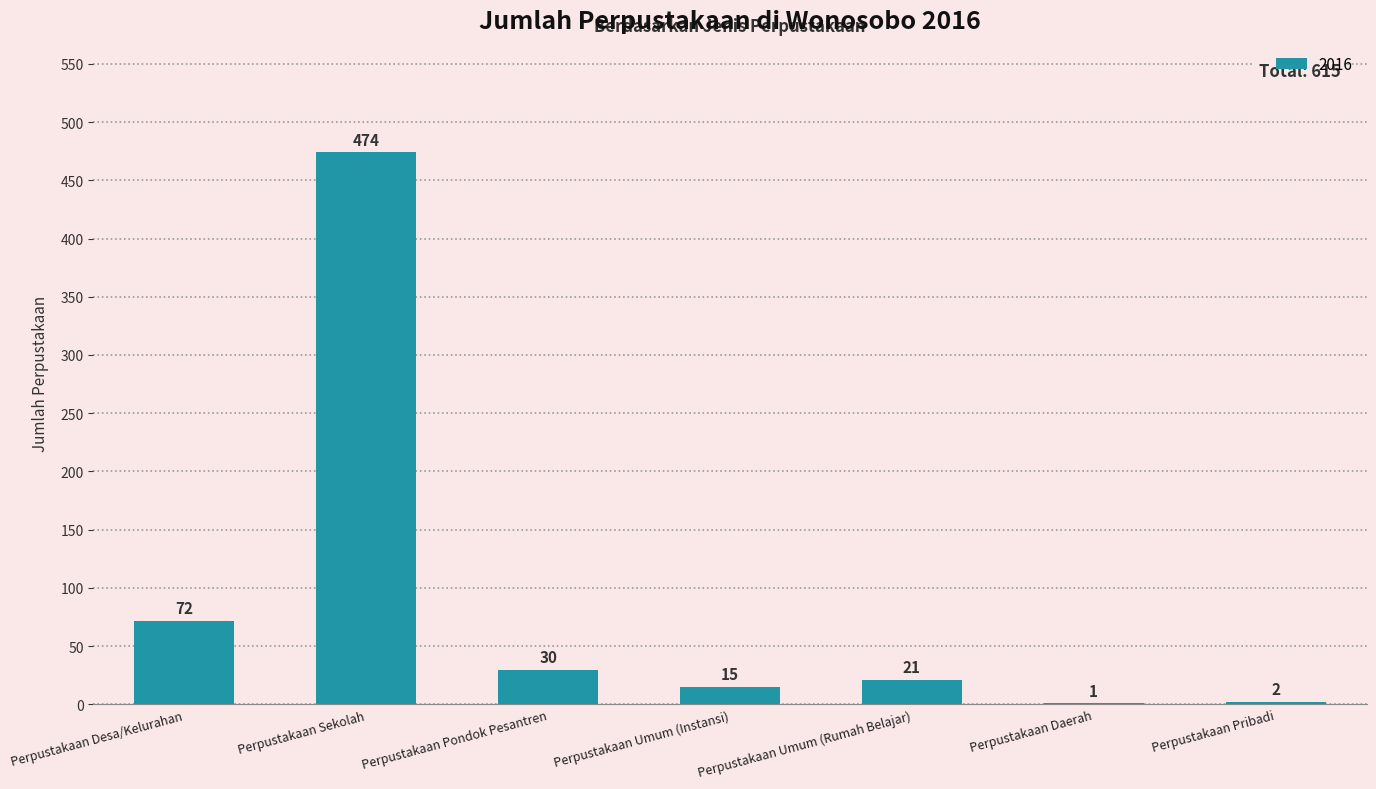

Are the bars horizontal?

No